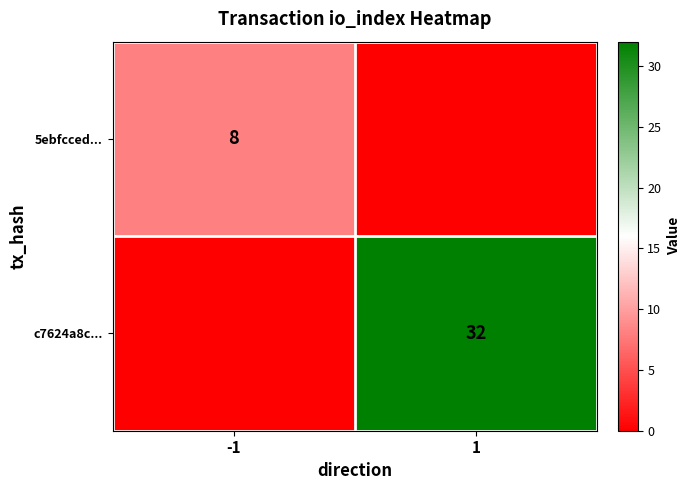

What is the spread (max minus min) of values at 1?

32